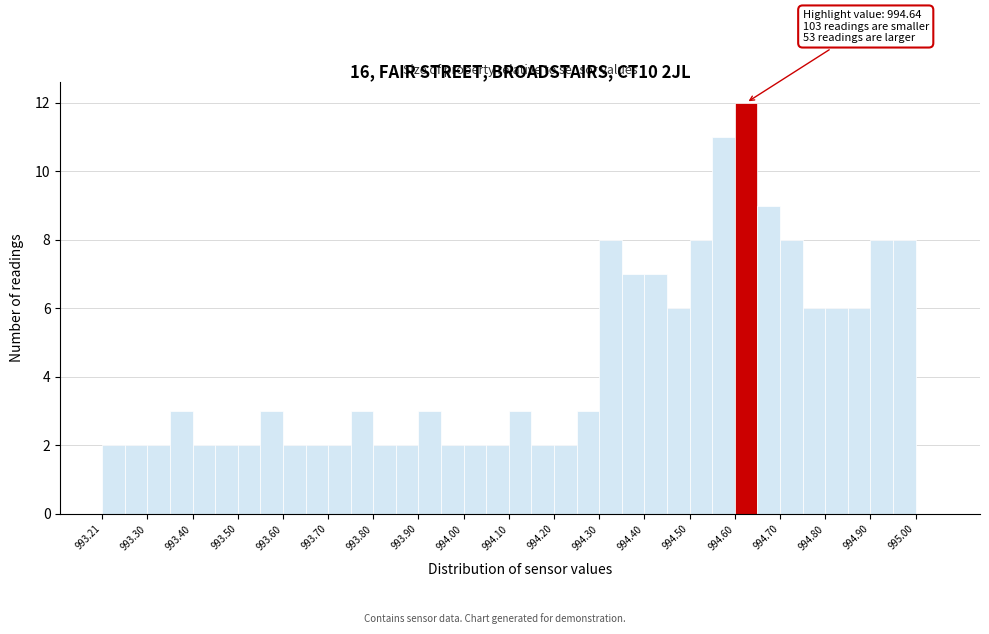

Over which range of the x-axis is the bar tallest?

994.605 to 994.655